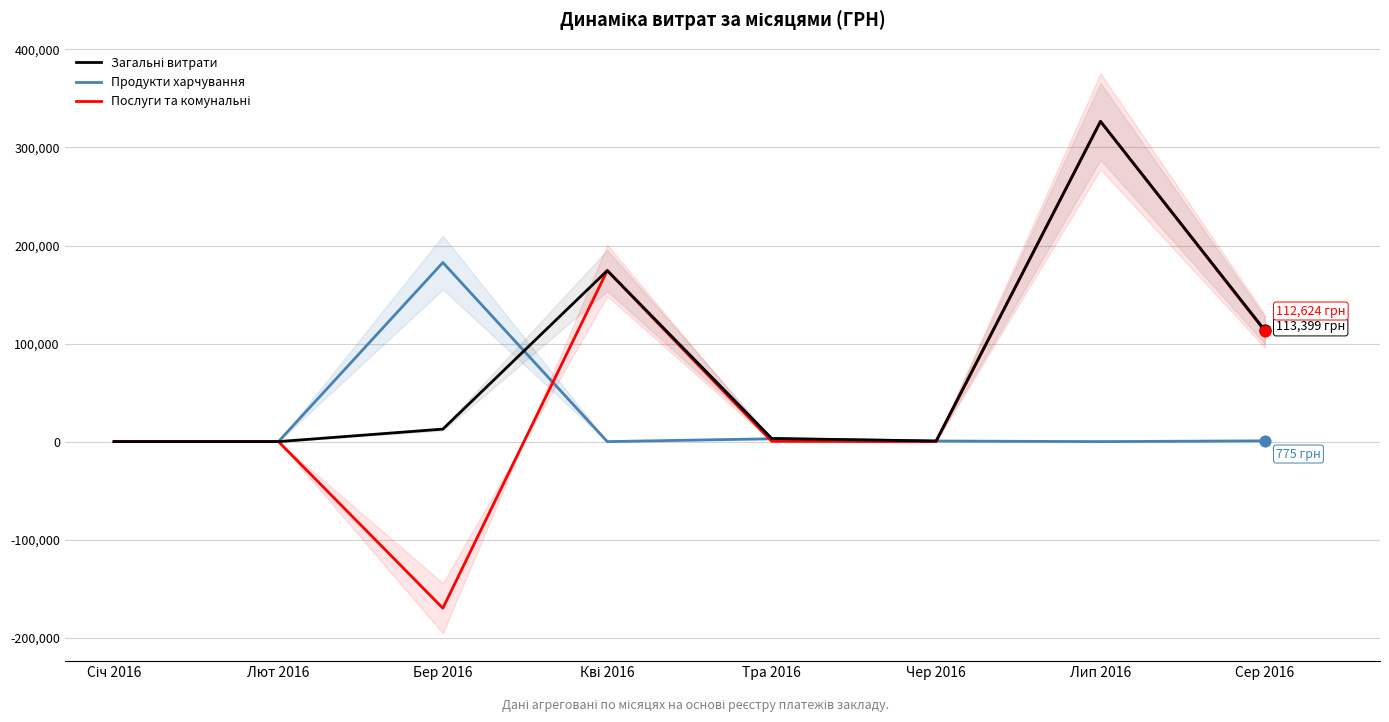

What are all the series names shown in the legend?

Загальні витрати, Продукти харчування, Послуги та комунальні